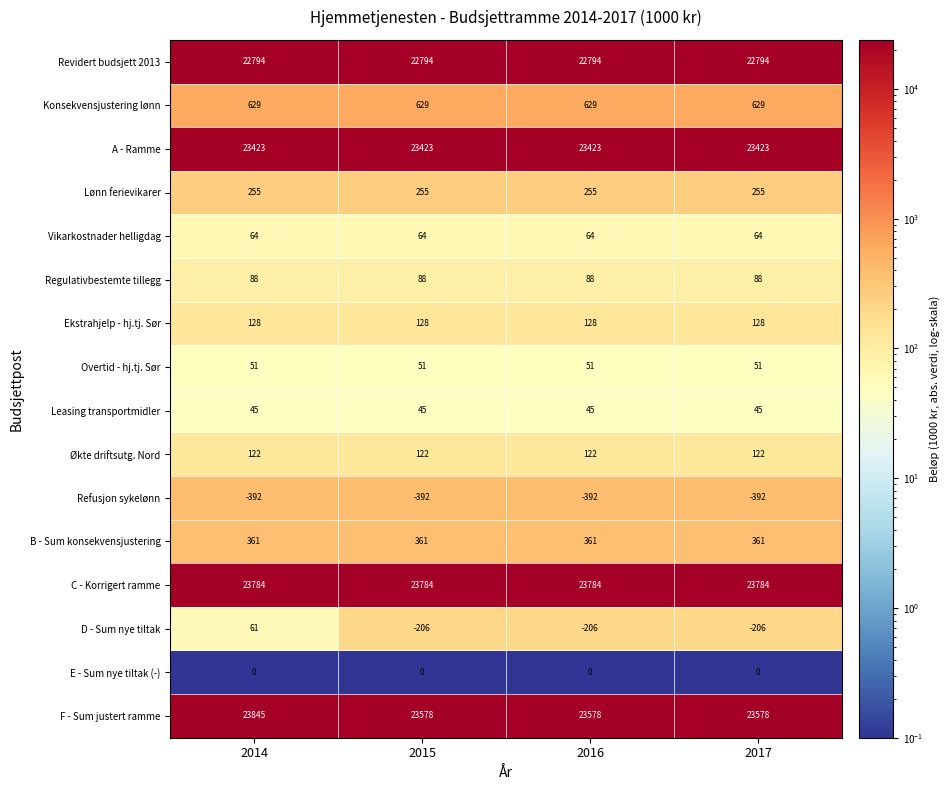

At how many categories does at least one series exceed 4043?

4